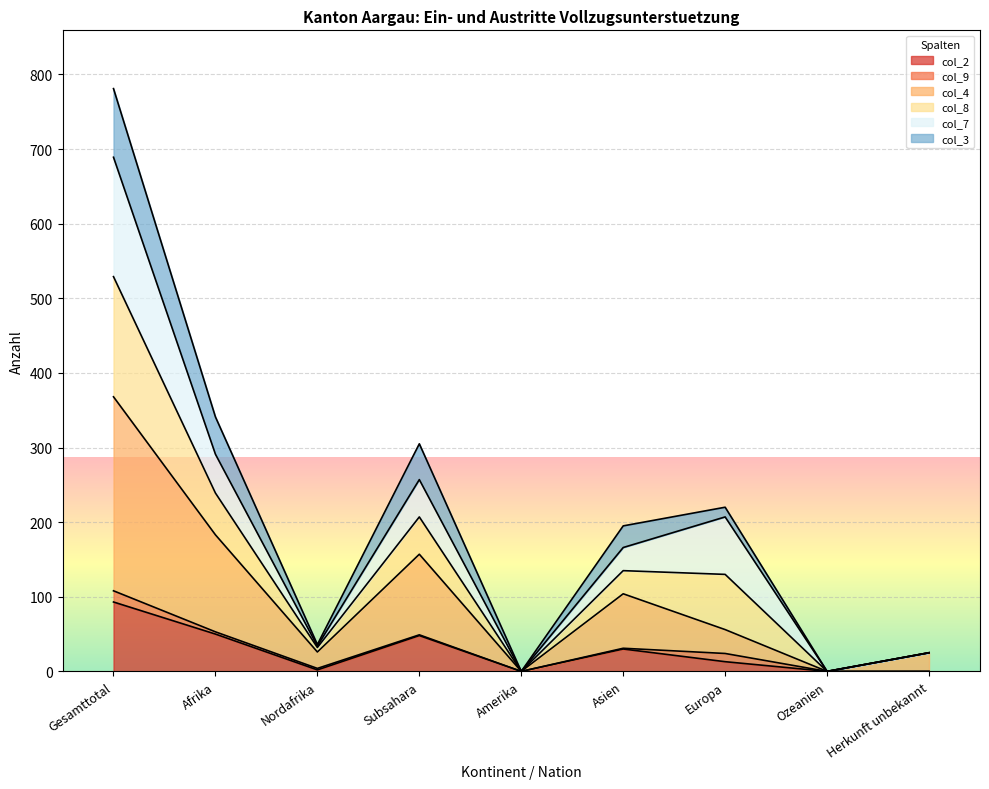

What is the label of the 8th point from the right?

Afrika